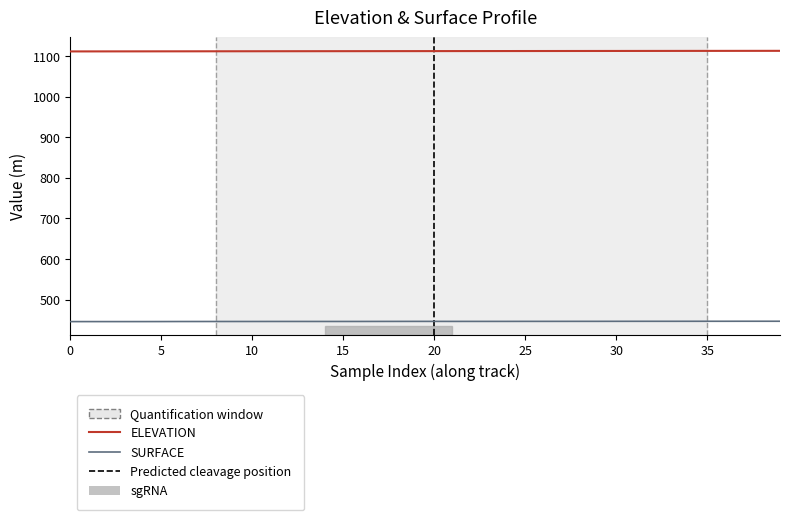

Rank the series by their maximum value, from lowest to highest.

SURFACE, ELEVATION